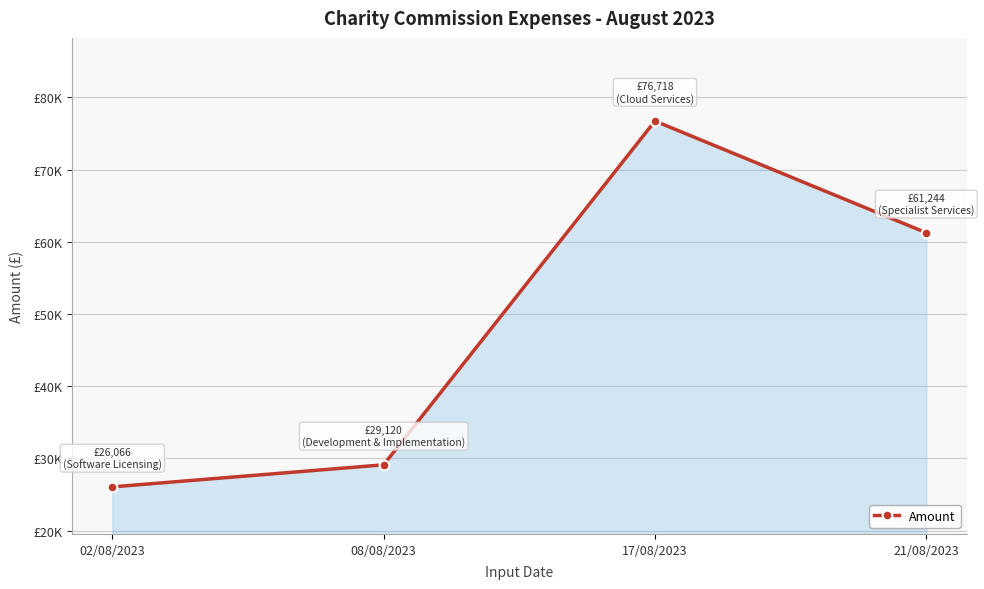

Does the chart display data point markers on the line(s)?

Yes